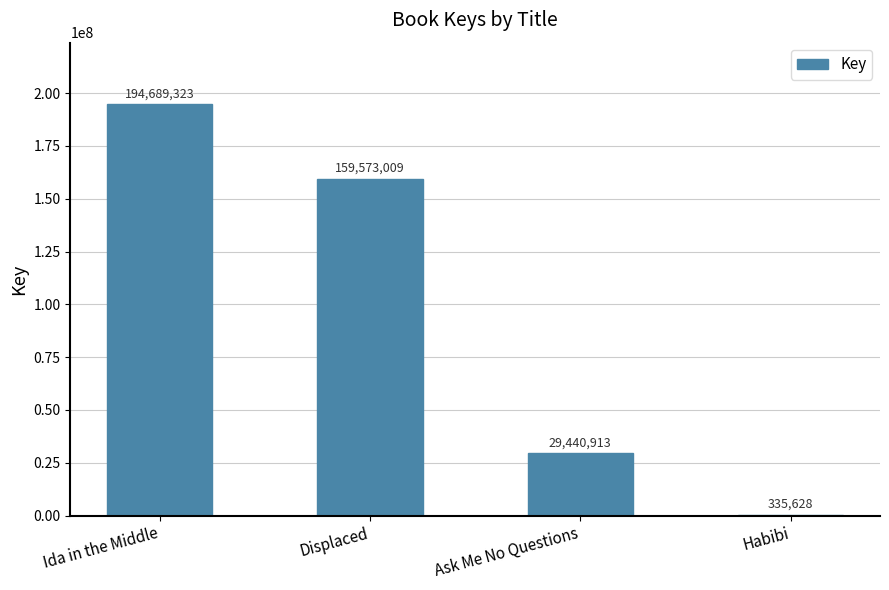

What is the greatest value displayed?

194689323